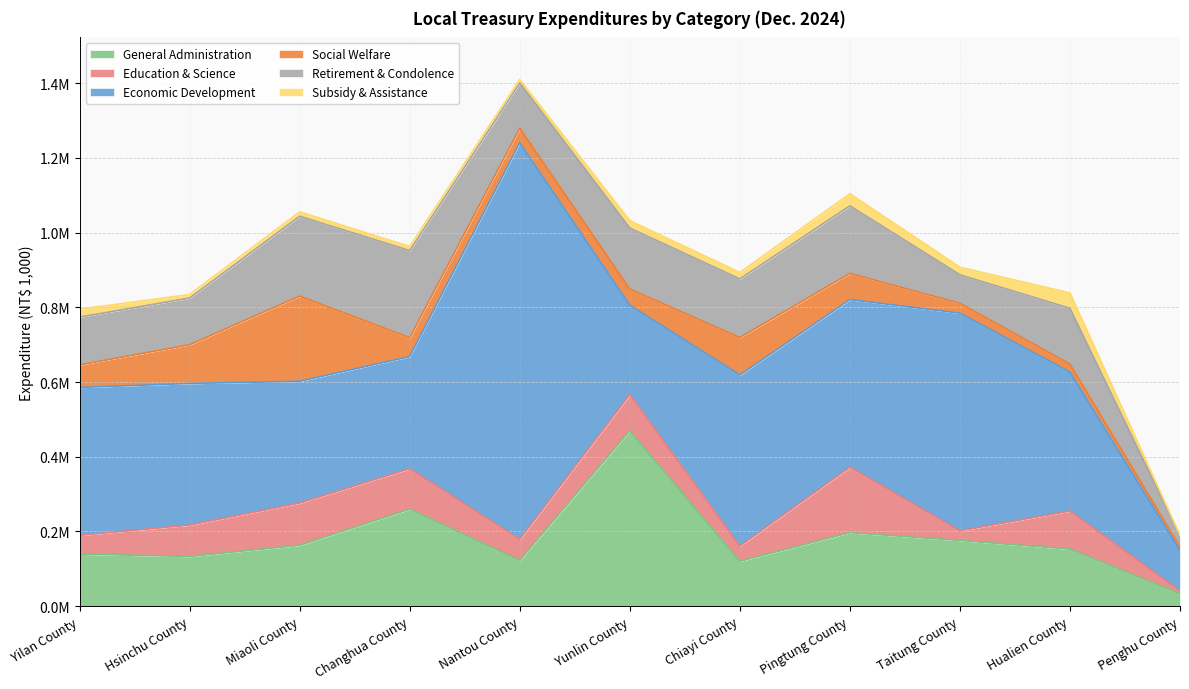

Which series has the widest spread of values?

Economic Development